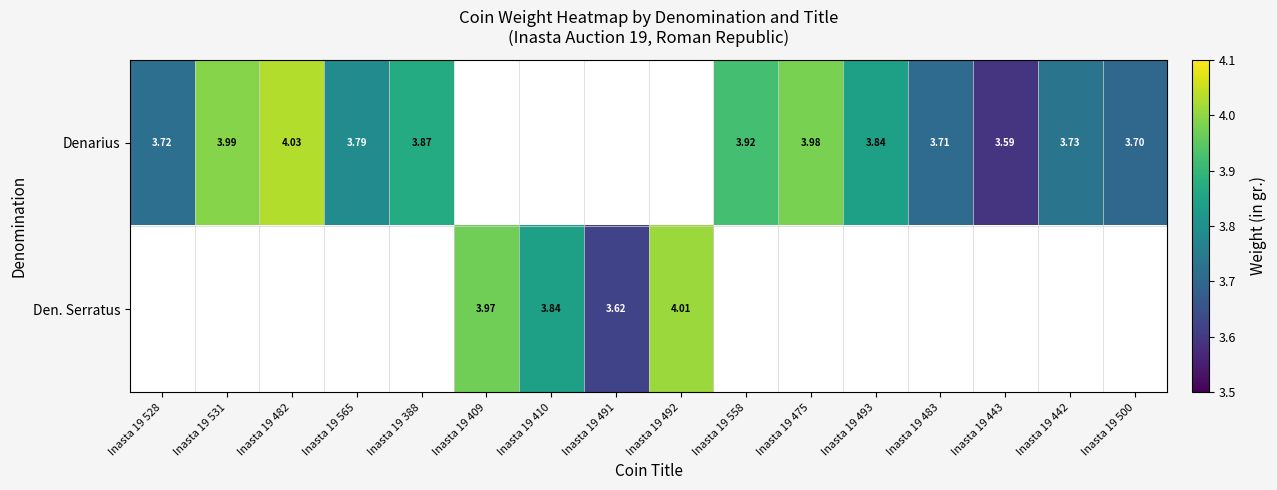

At which category does the chart reach its minimum across all series?

Inasta 19 443